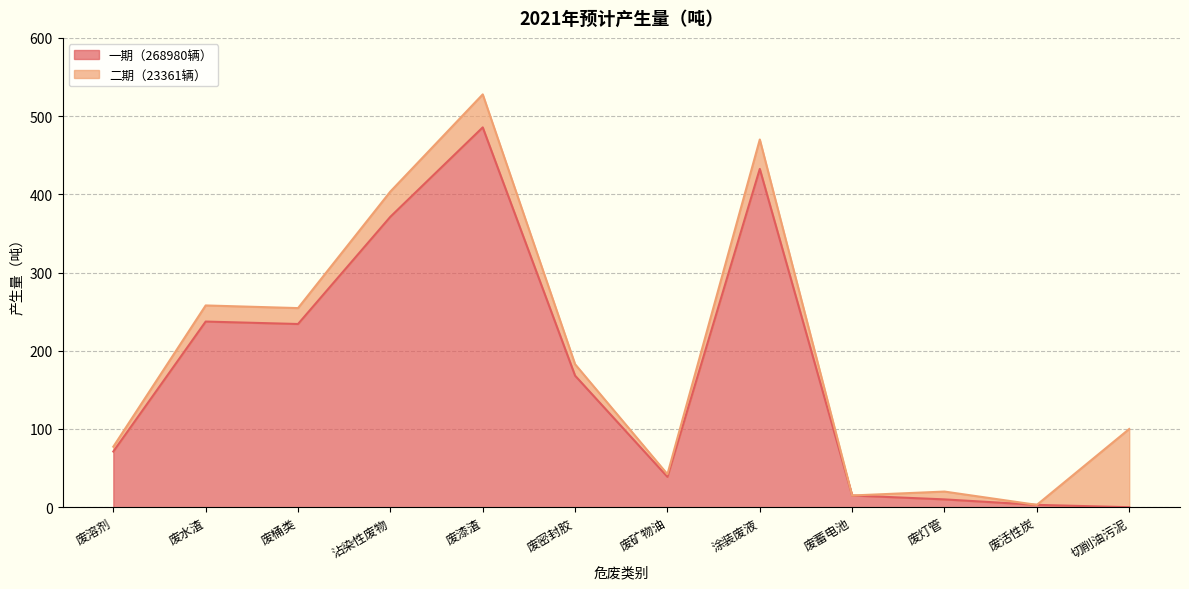

Reading left to right, transcribe all the data shown in this chart.

71.2	237.3	234.2	371.3	485.6	168.2	38.8	432.5	15.0	10.0	3.0	0.0